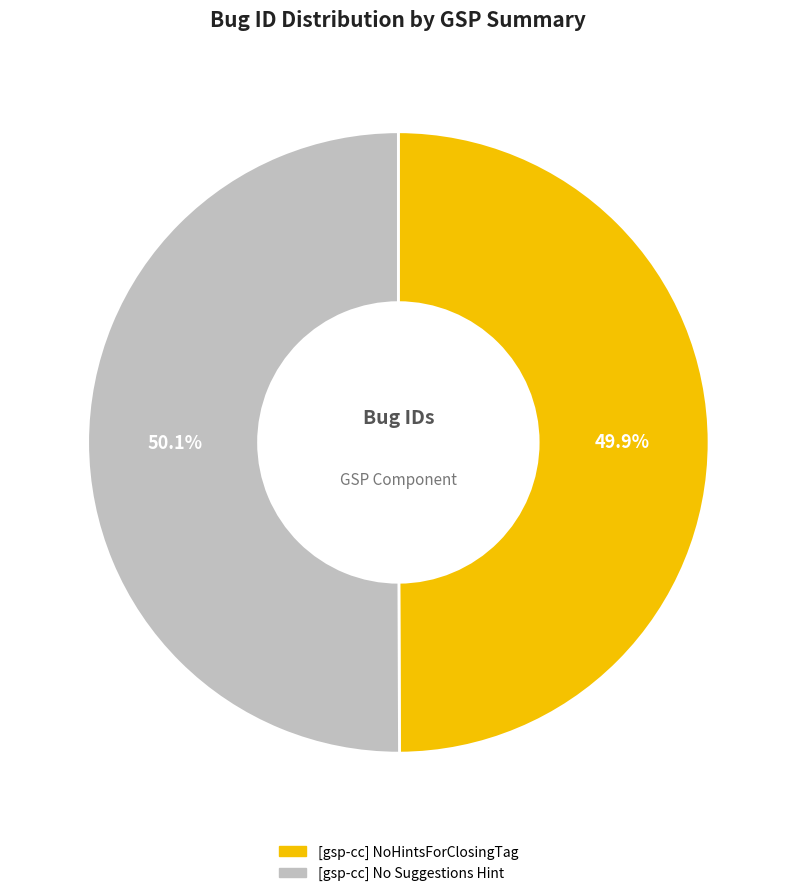

What is the ratio of the value at [gsp-cc] NoHintsForClosingTag to the value at [gsp-cc] No Suggestions Hint?

1.0